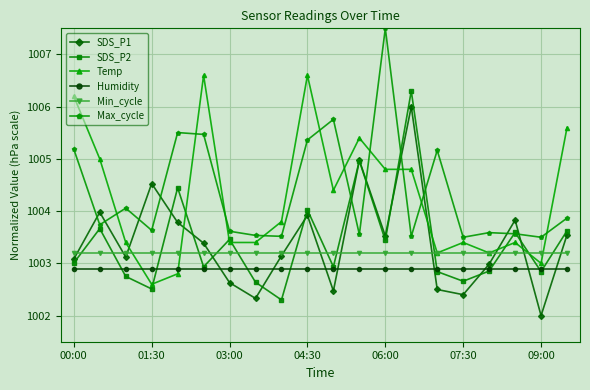

True or false: Max_cycle and Humidity cross at least once.

False